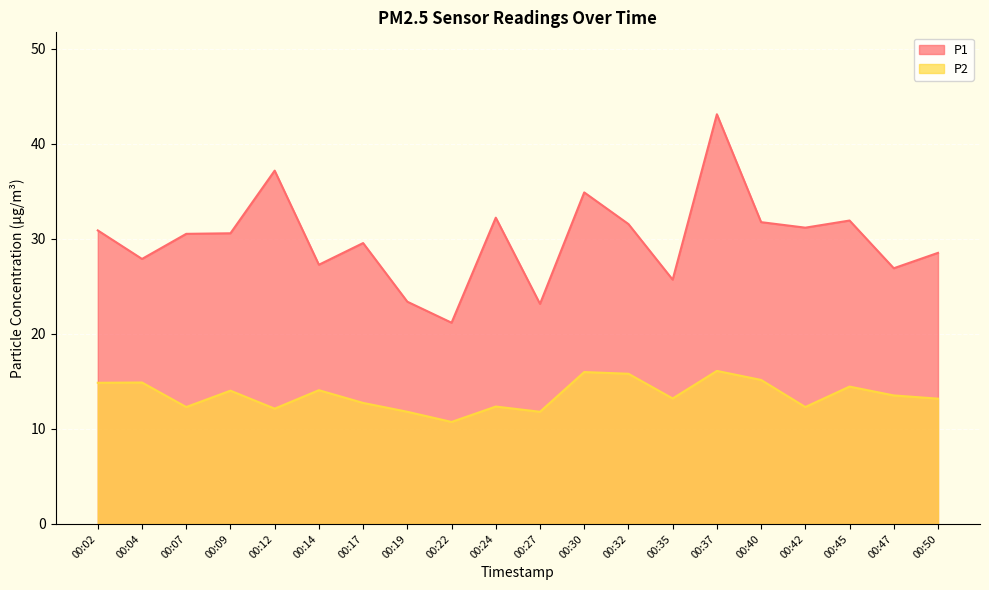

Does the chart display data point markers on the line(s)?

No